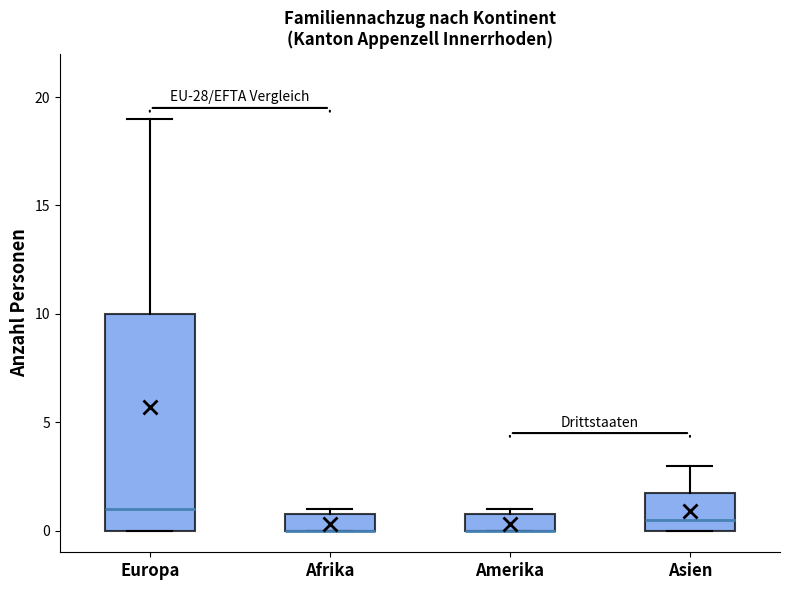

Which box is the tallest, from its lower edge to its upper edge?

Europa